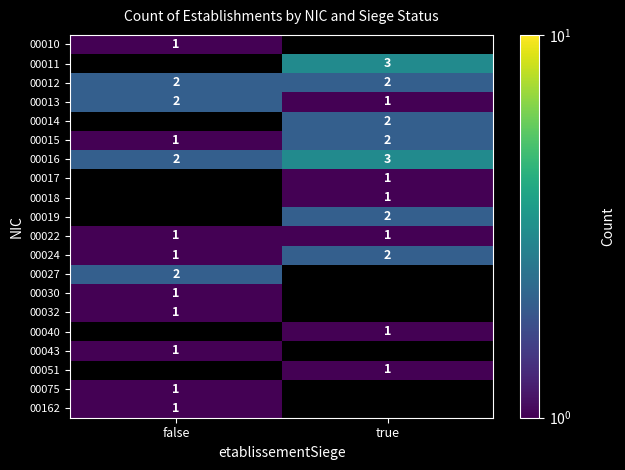

What is the sum of the 00022 values at false and true?

2.0